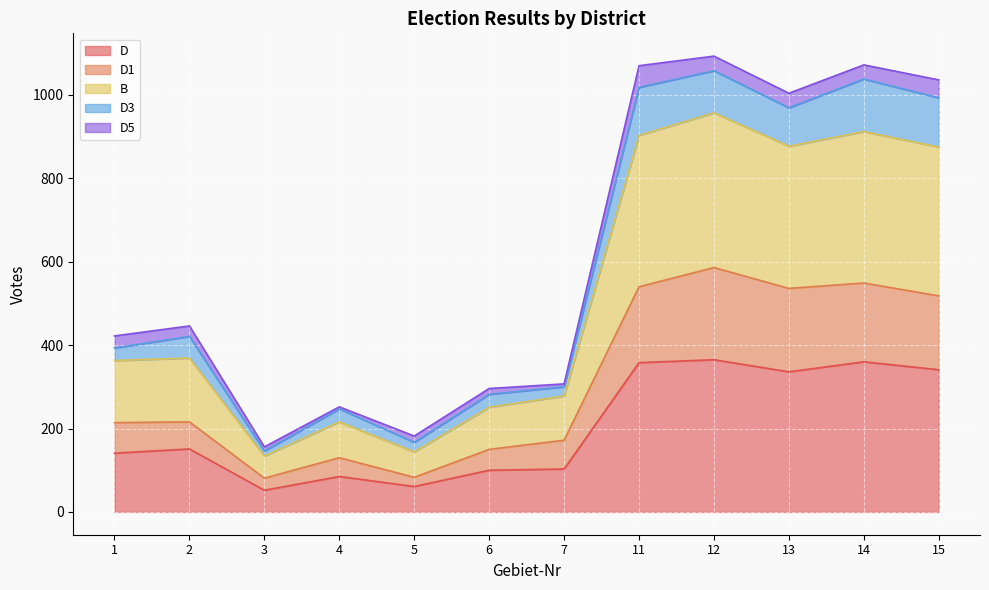

The value of D at 3 is 52. True or false?

True